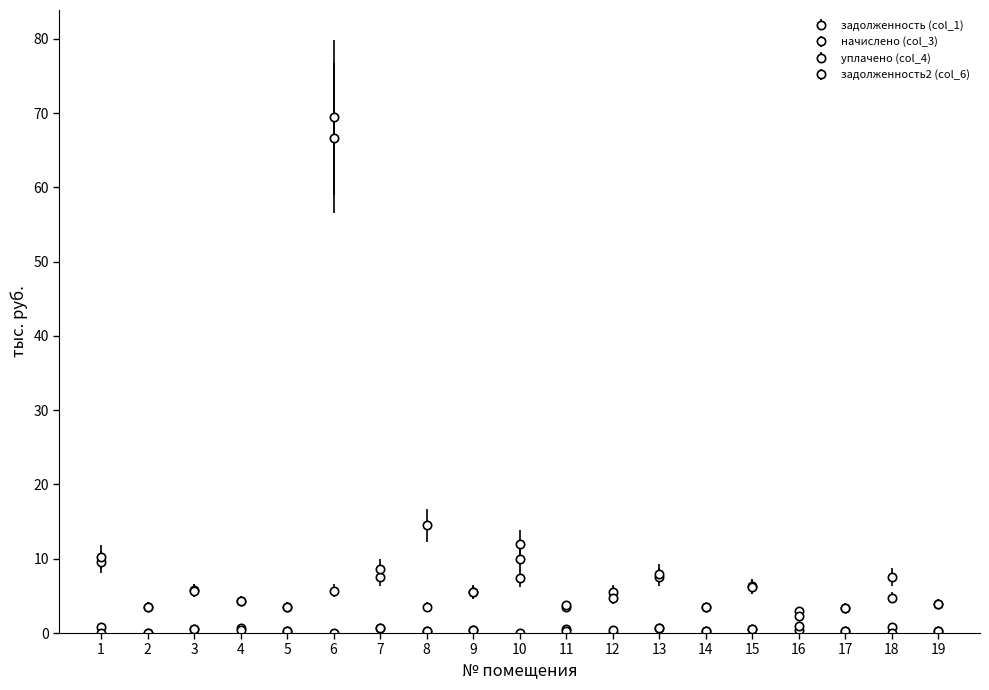

How many lines are shown in the chart?

4